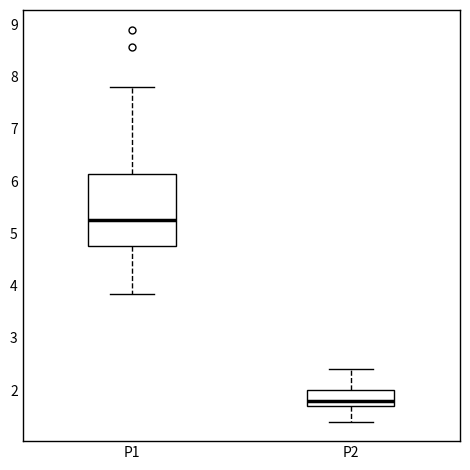

Reading left to right, transcribe this box plot: for each box, give where its median line is, the range the box spans, and where its two whiskers end, as read against the y-axis. The values are not printed on the chart, so give them approximately, as read against the axis.

P1: median 5.3, box 4.8 to 6.1, whiskers 3.9 to 7.8
P2: median 1.8, box 1.7 to 2.0, whiskers 1.4 to 2.4